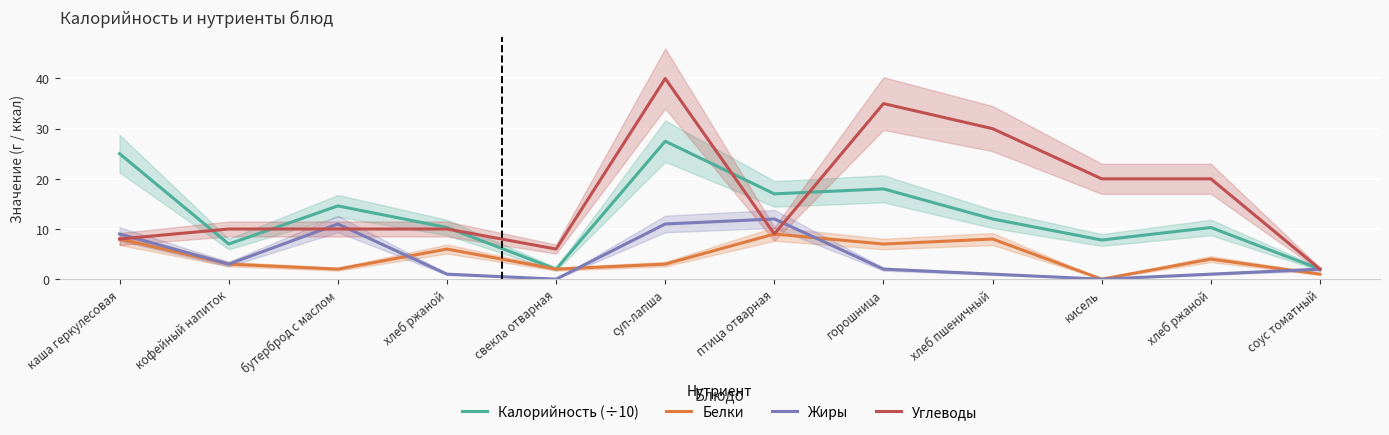

Is the value of Калорийность (÷10) at суп-лапша greater than the value of Жиры at бутерброд с маслом?

Yes